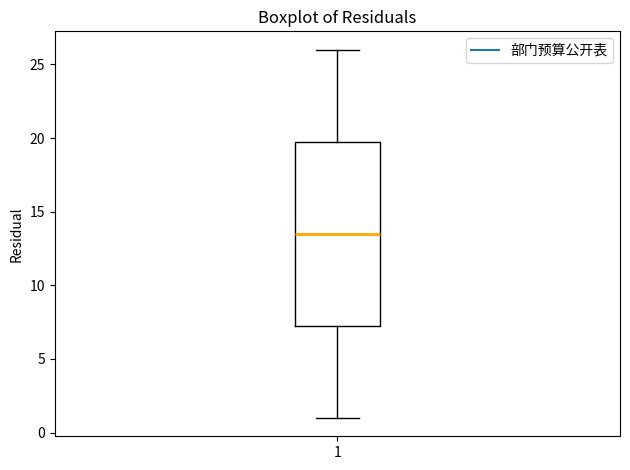

Read this box plot against the y-axis: the position of the median line, the range covered by the box, and the ends of both whiskers. The values are not printed on the chart, so give them approximately, as read against the axis.

median 13.5, box 7.5 to 20.0, whiskers 1.0 to 26.0